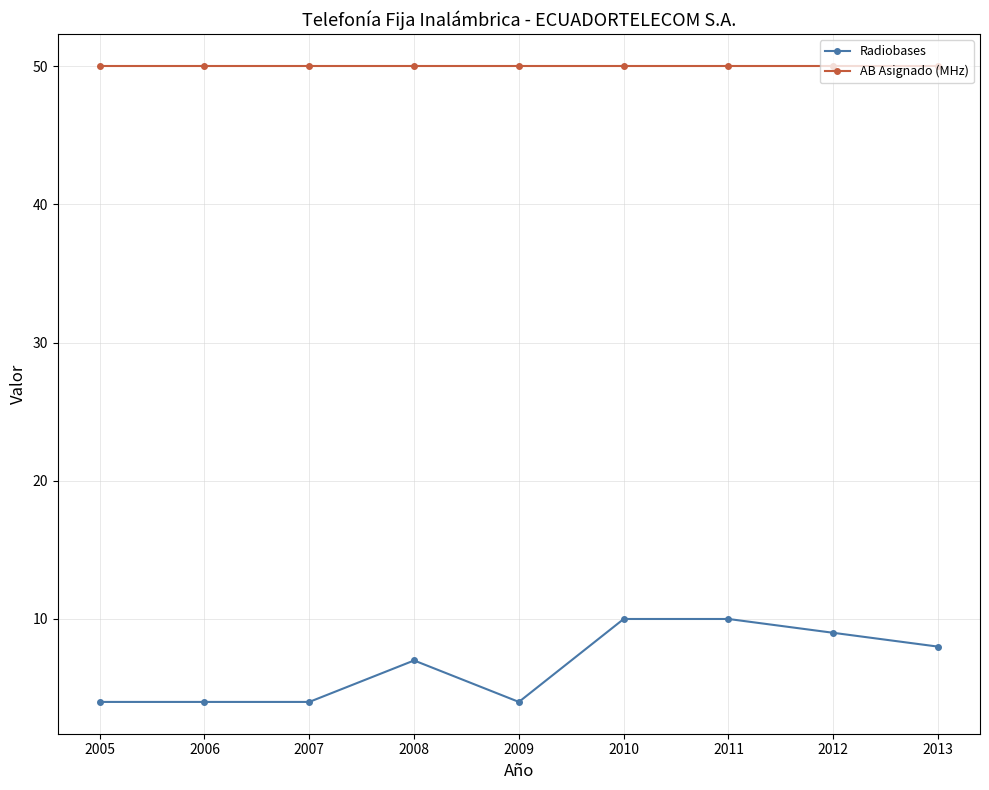

Rank the series at 2005 from lowest to highest value.

Radiobases, AB Asignado (MHz)